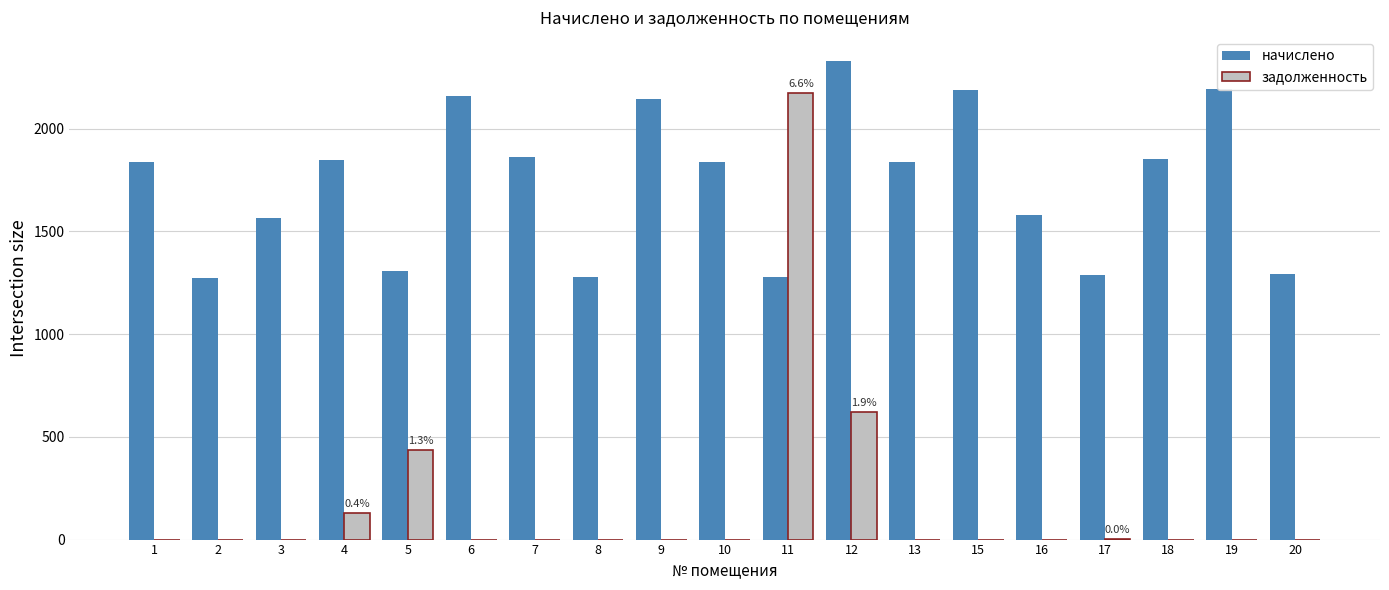

What is the total value across all series at 18?

1854.6